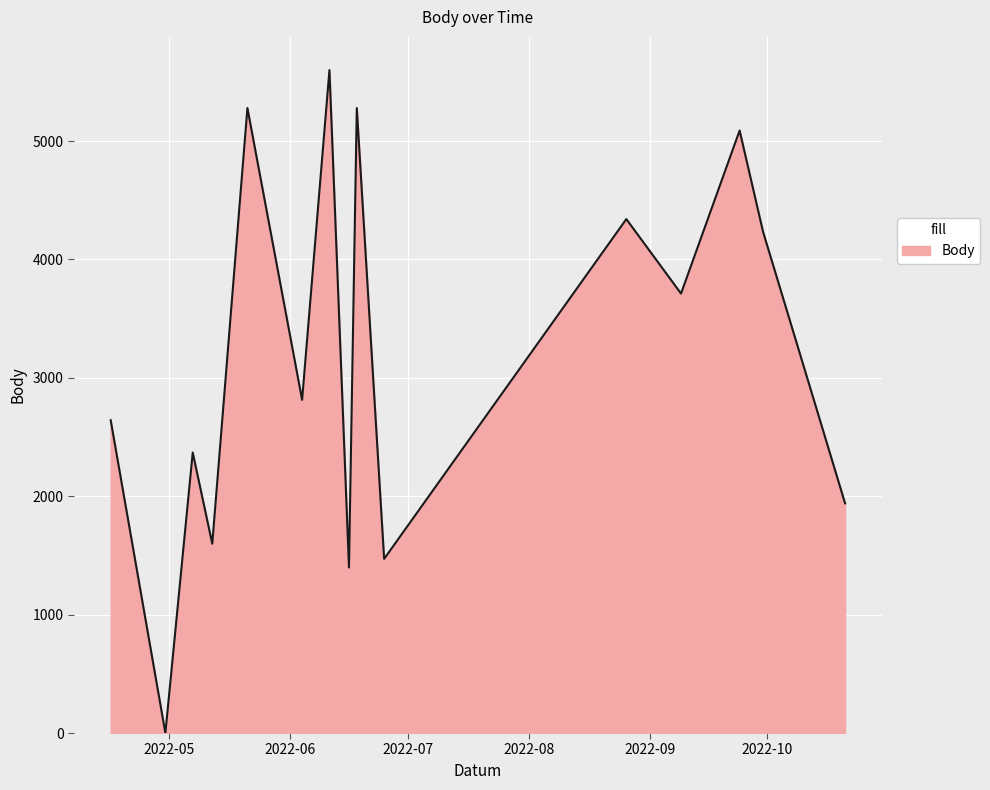

What is the maximum value shown in the chart?

5600